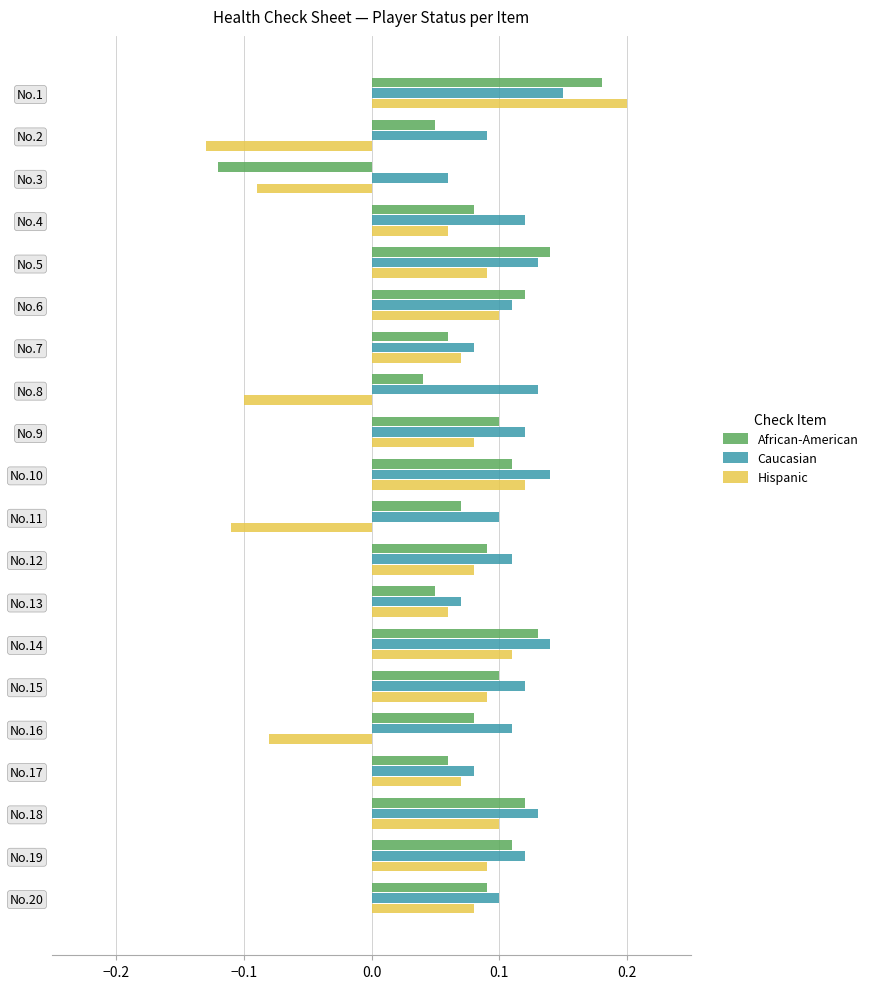

At which category is the sum across all series the highest?

No.1